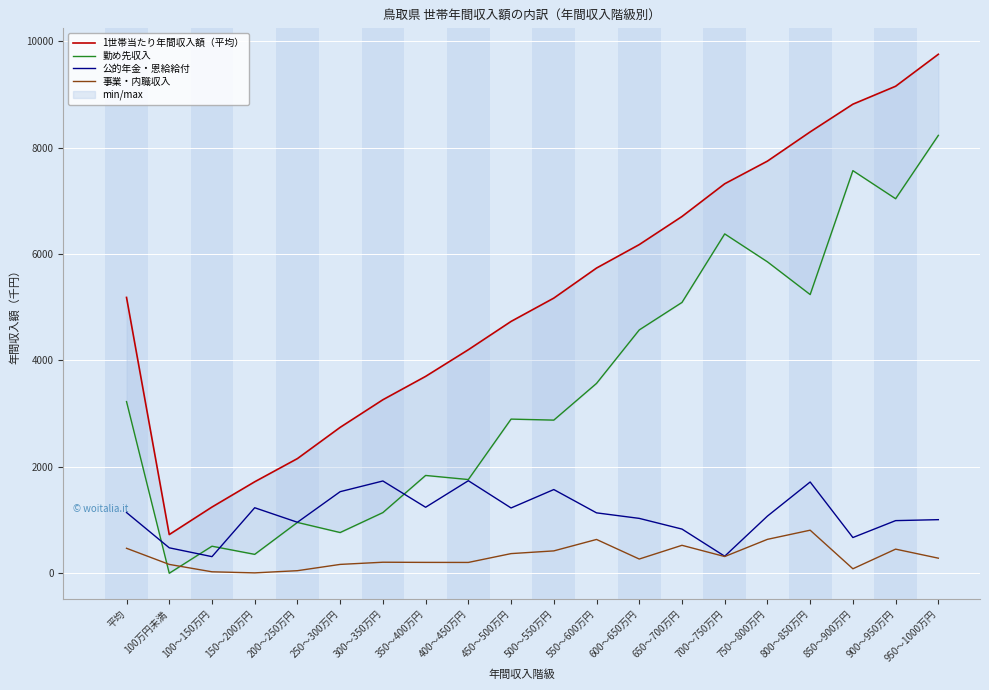

Is it true that 公的年金・恩給給付 equals 1141 at 平均?

True